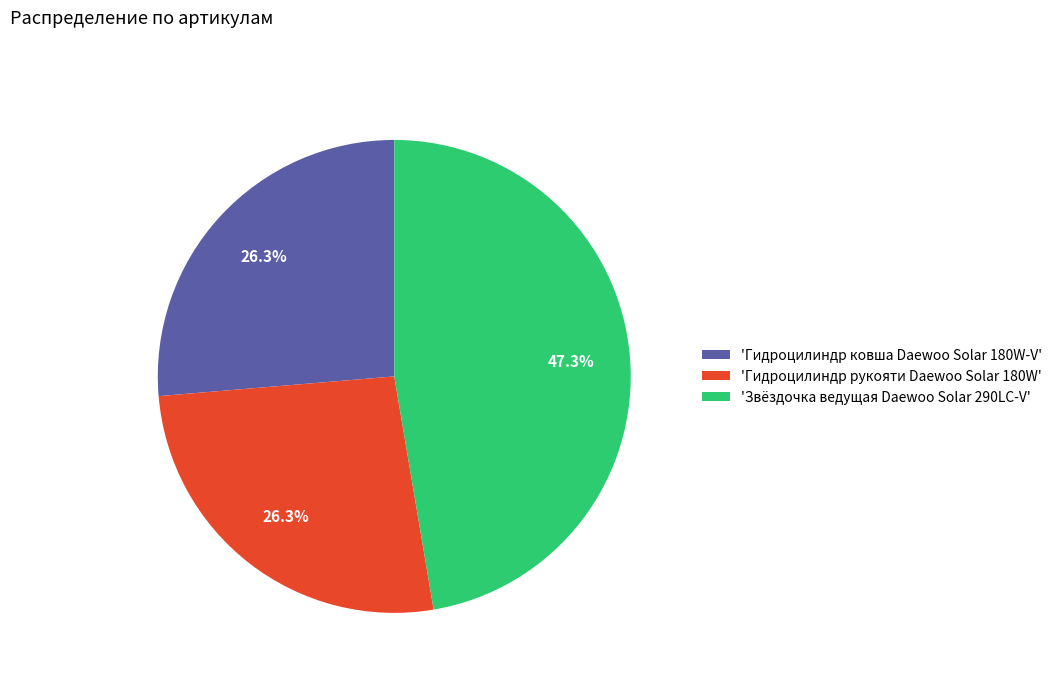

Is there any slice that represents more than half of the pie?

No